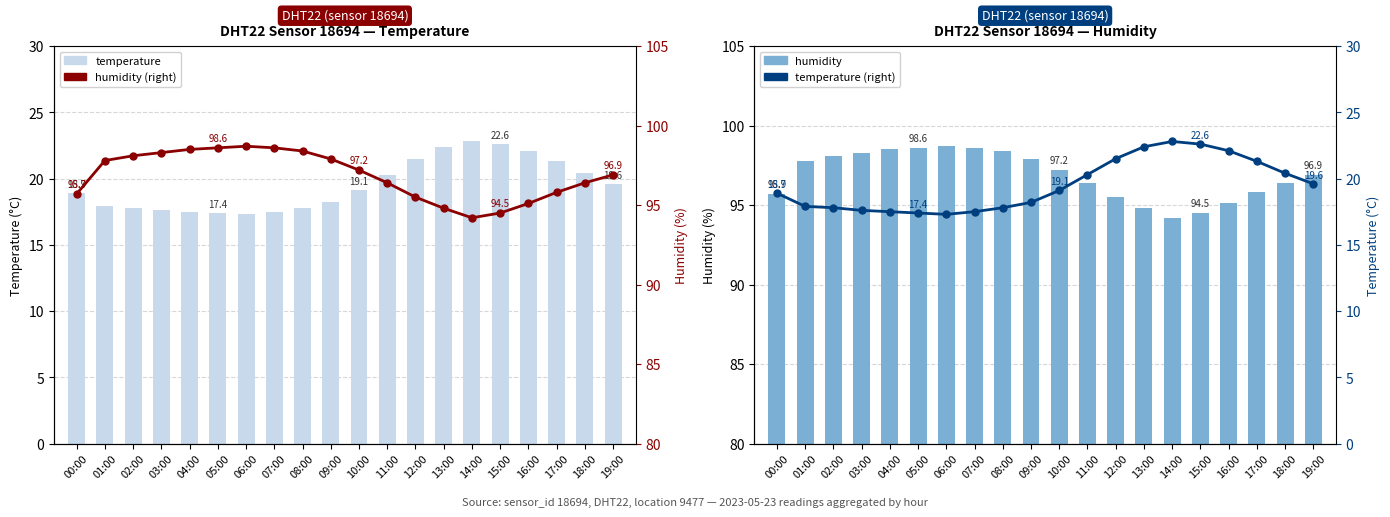

How many values in the temperature series are below 19?

10